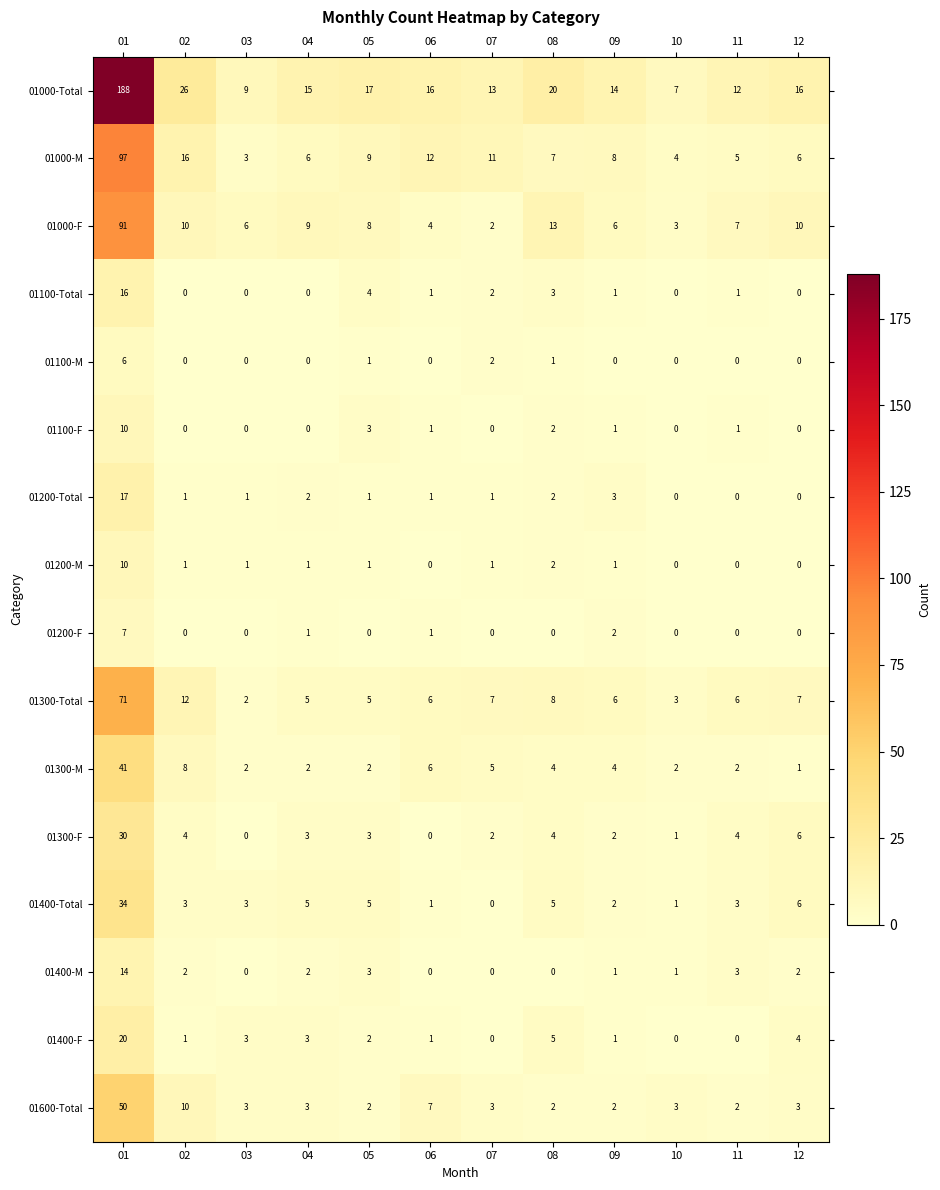

Where is 01000-F nearest to the value 46?

08